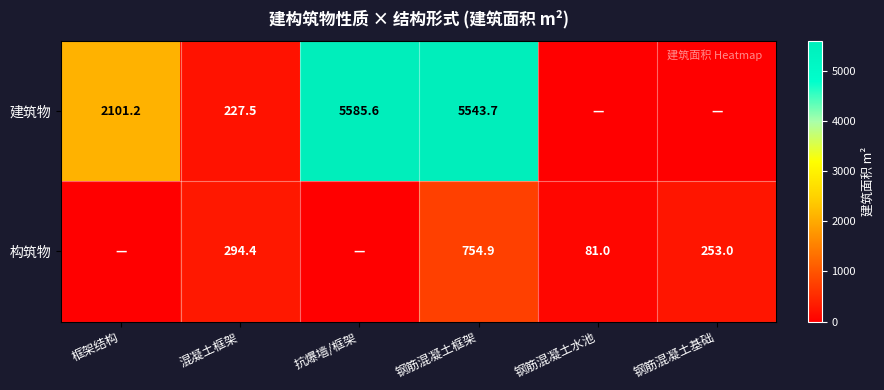

What is the spread (max minus min) of values at 混凝土框架?

66.9